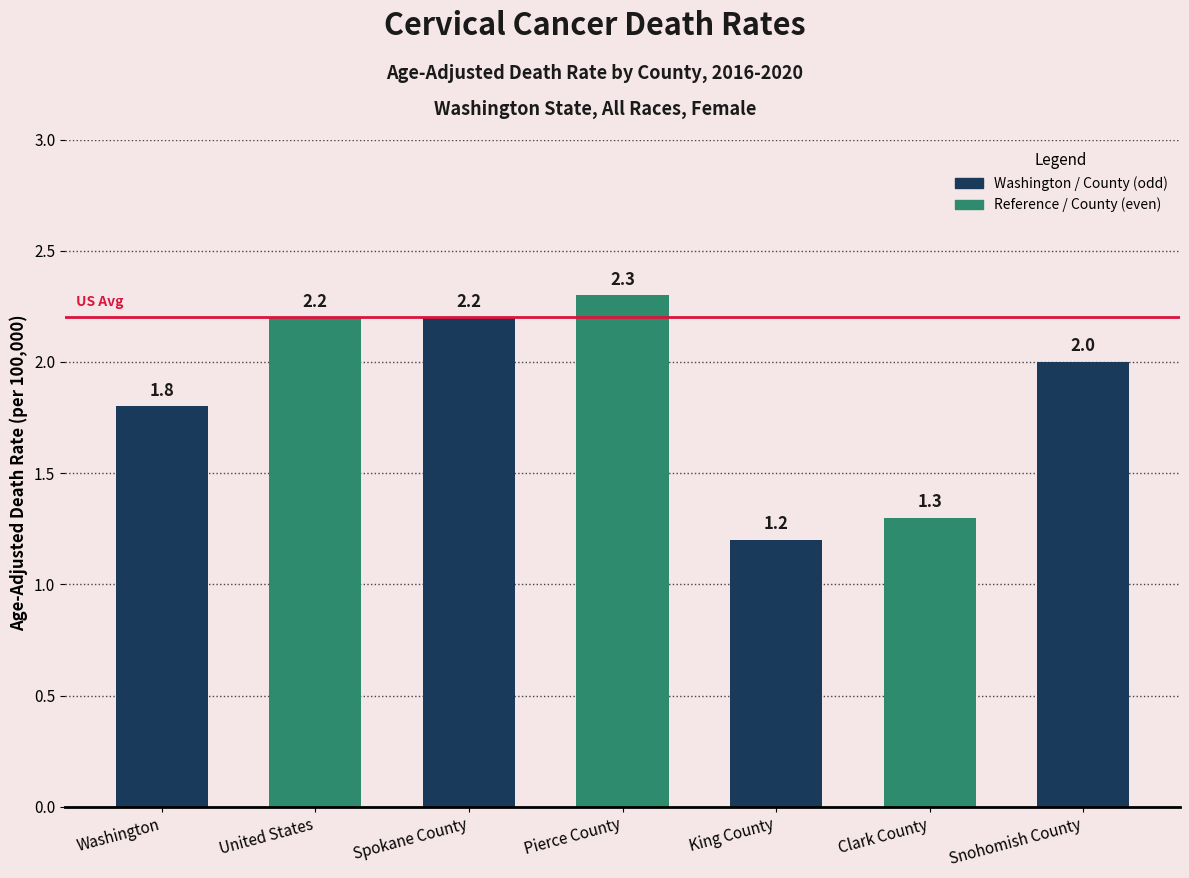

What is the change in value from Pierce County to Snohomish County?

-0.3